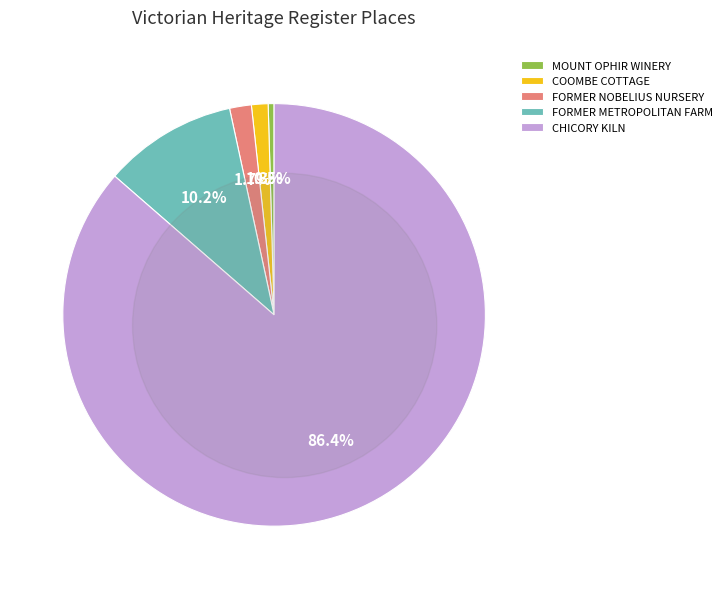

What percentage is the FORMER METROPOLITAN FARM slice, to the nearest percent?

10%